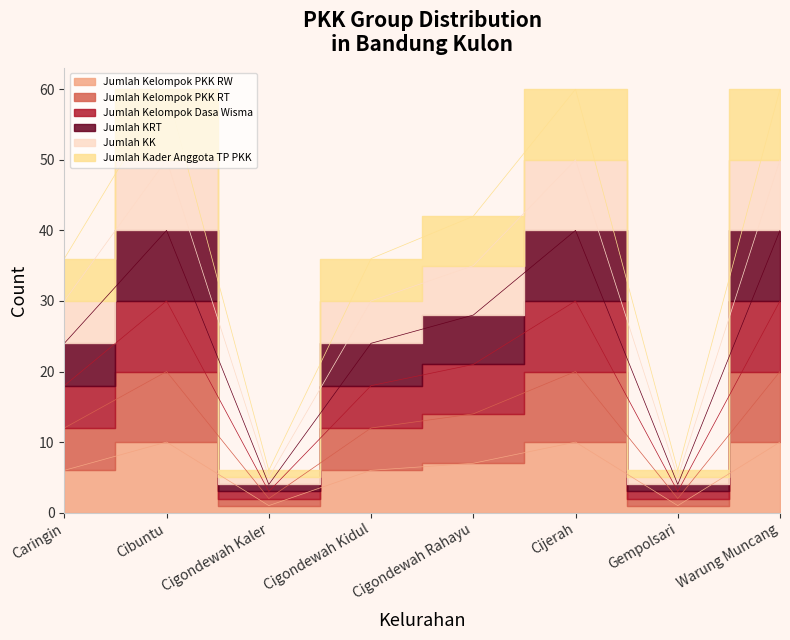

What is the spread (max minus min) of values at Cijerah?

50